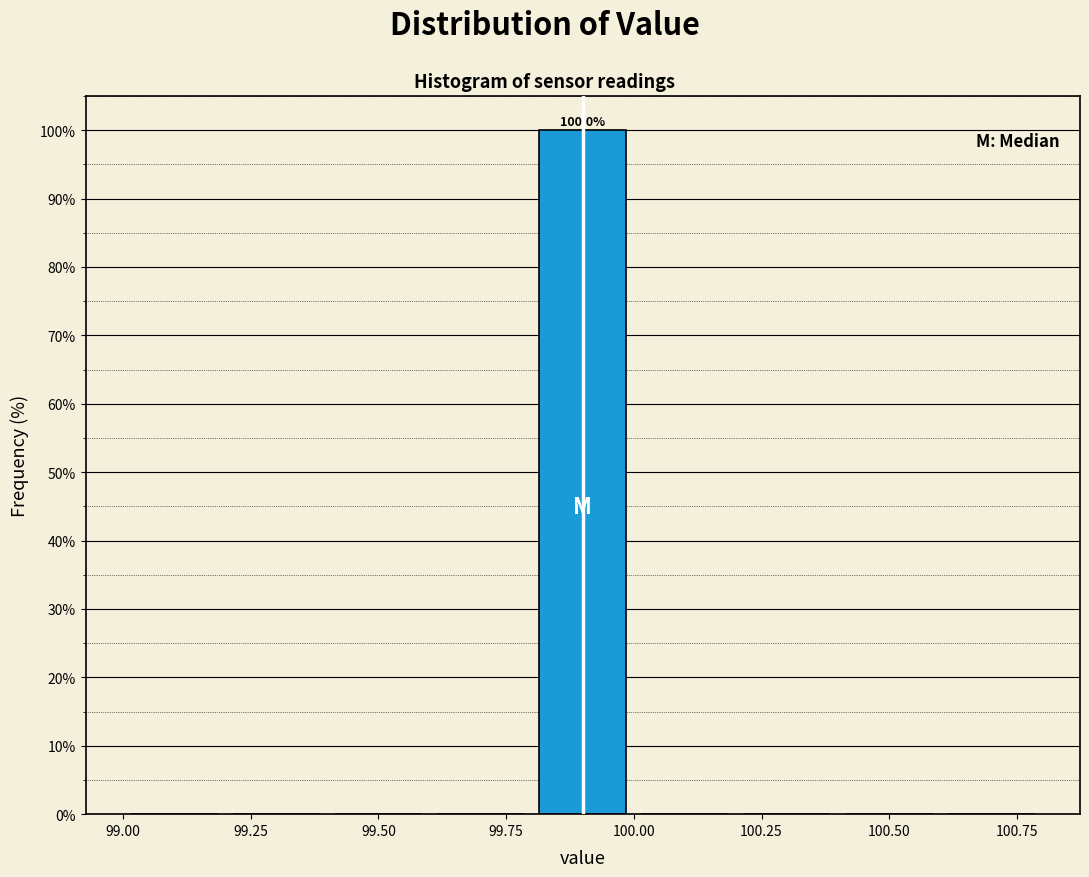

Over which range of the x-axis is the bar tallest?

99.8 to 100.0